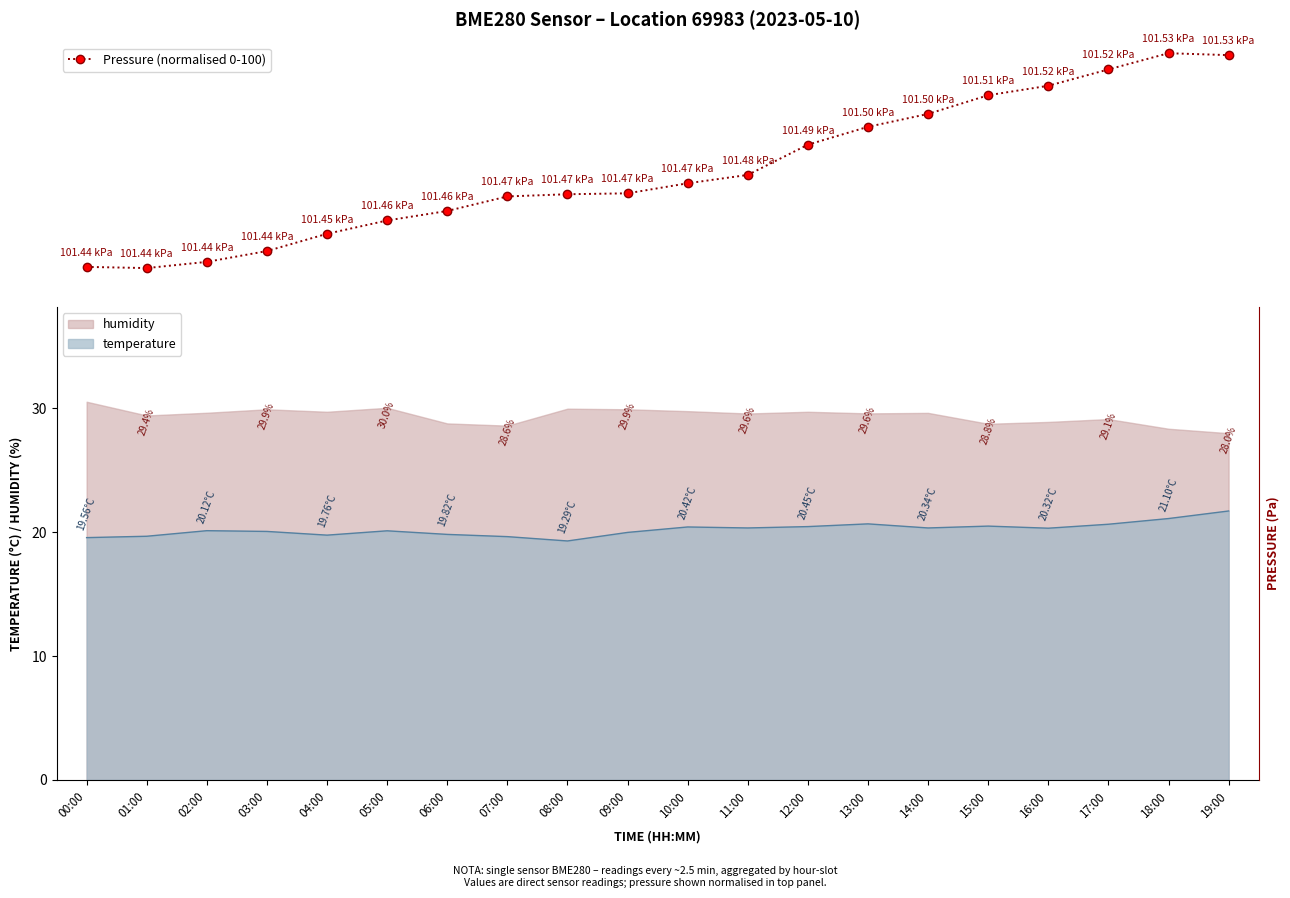

True or false: the data has more than 0 interior local peaks.

True